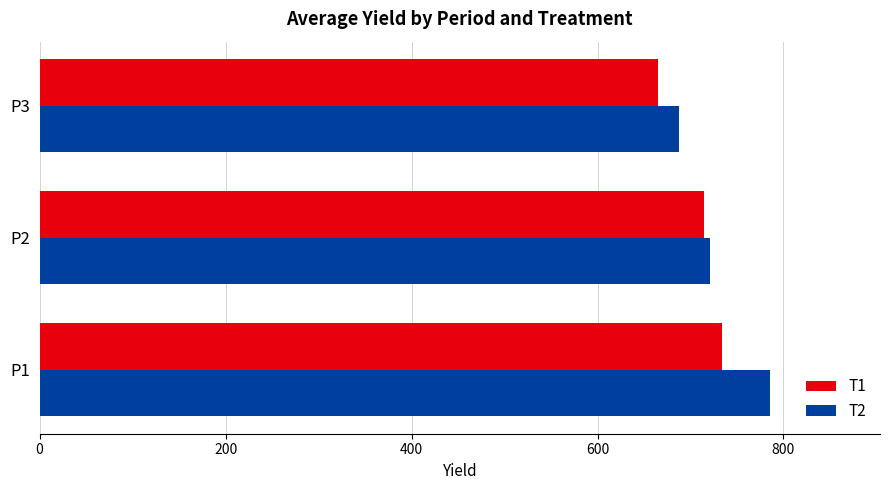

What is the minimum value for T2?

687.2